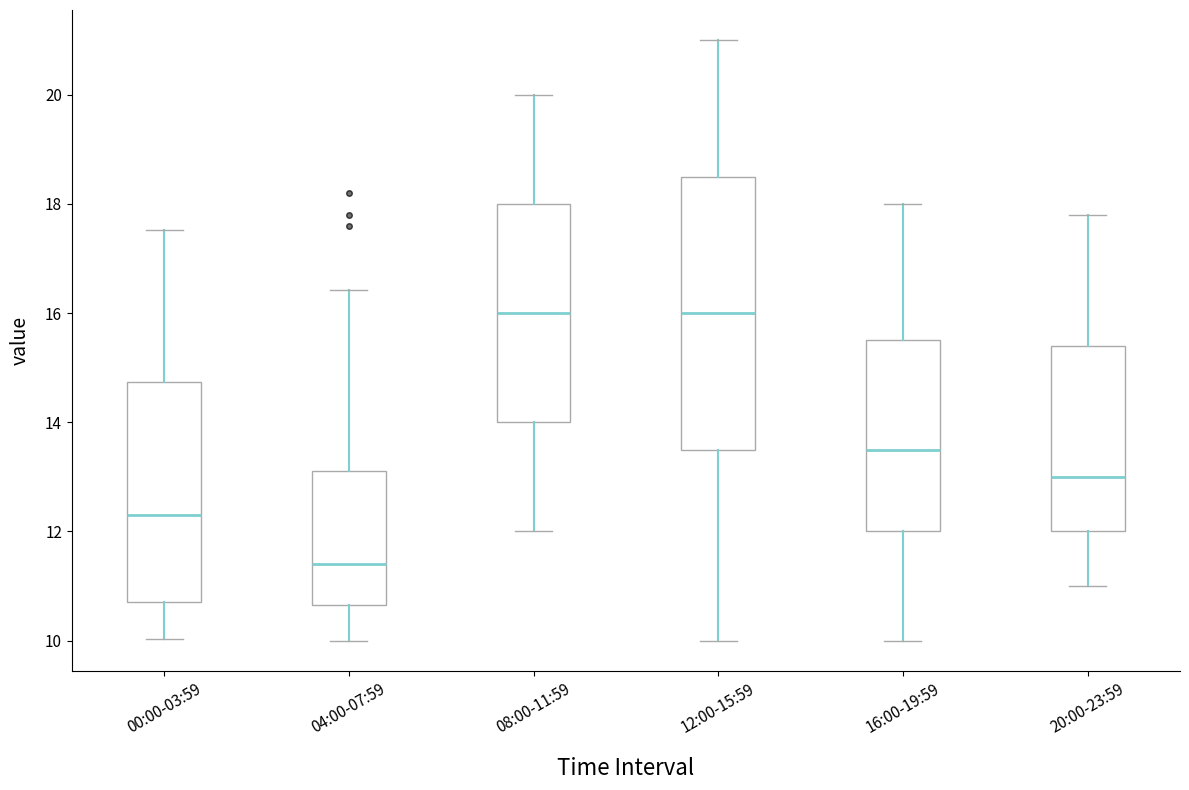

Where is the upper edge of the box for 08:00-11:59 on the y-axis? The values are not printed on the chart, so give them approximately, as read against the axis.

18.0